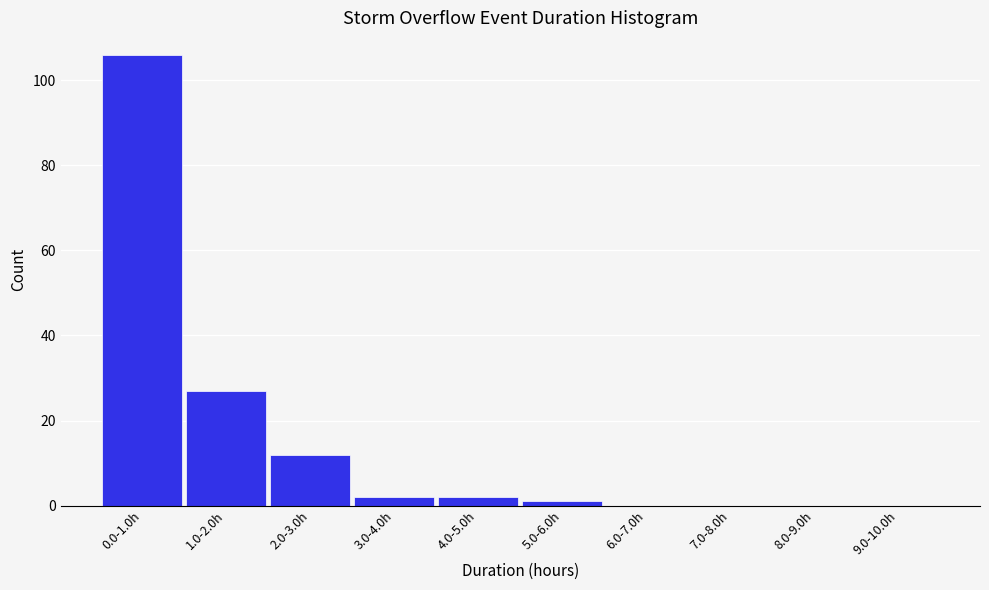

Reading left to right, what are all the values shown in this chart?

0.0-1.0h=106	1.0-2.0h=27	2.0-3.0h=12	3.0-4.0h=2	4.0-5.0h=2	5.0-6.0h=1	6.0-7.0h=0	7.0-8.0h=0	8.0-9.0h=0	9.0-10.0h=0